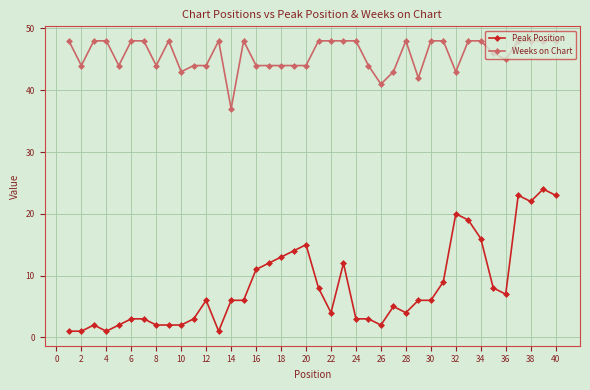

Which series has the largest range (max minus min)?

Peak Position